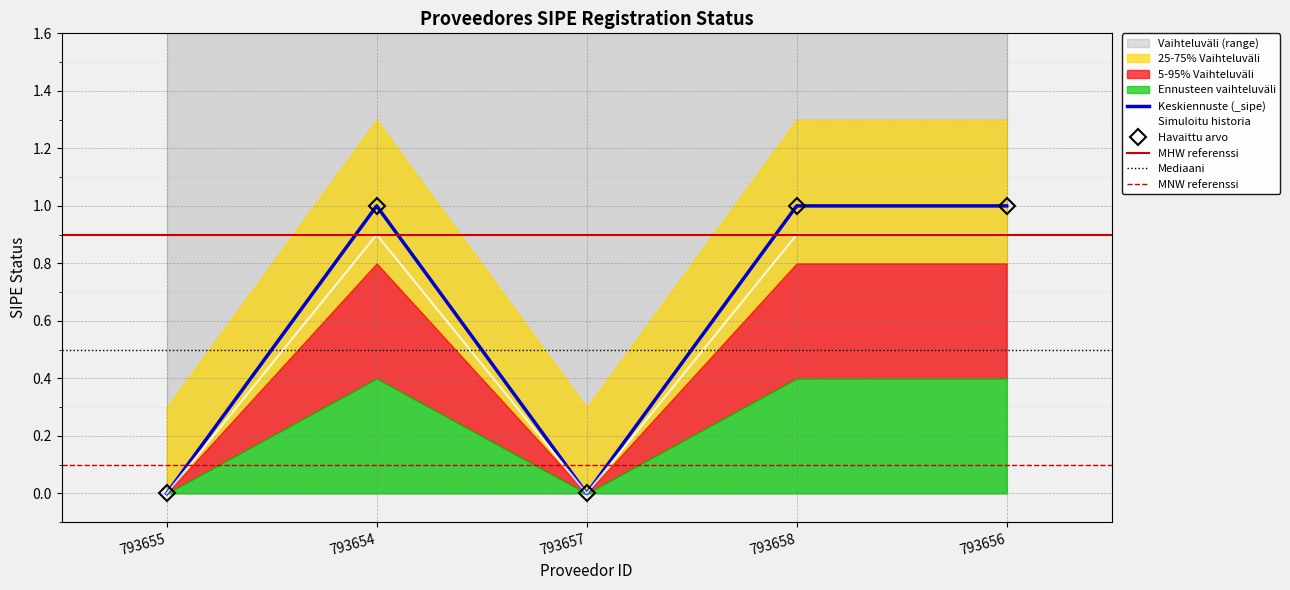

How many data points are less than 1?

2